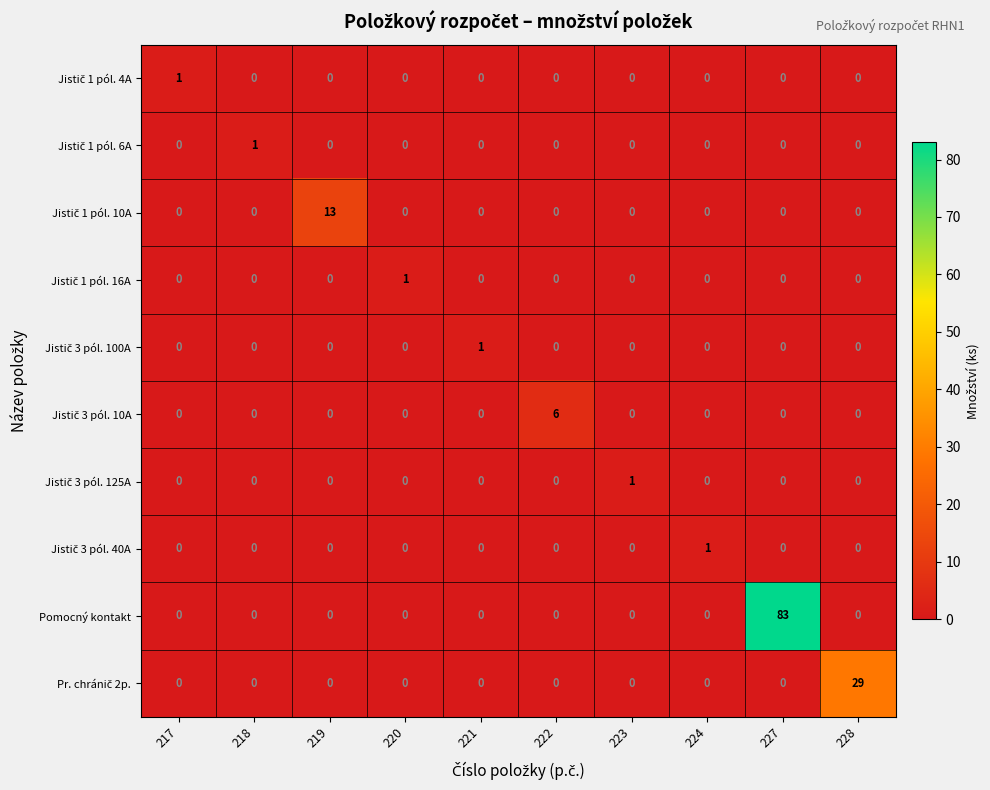

Which series has the largest range (max minus min)?

Pomocný kontakt